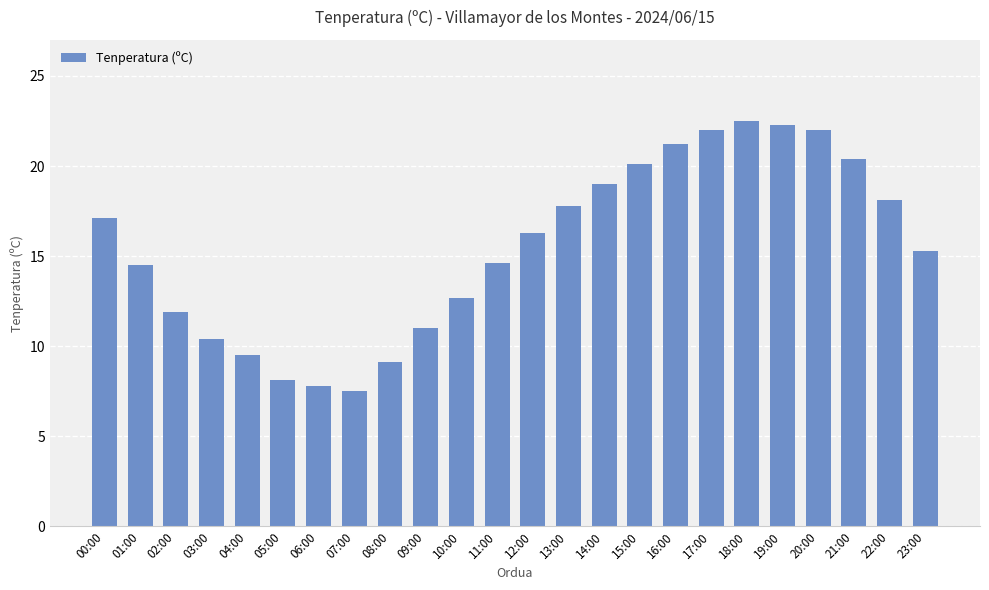

Does the chart contain stacked bars?

No